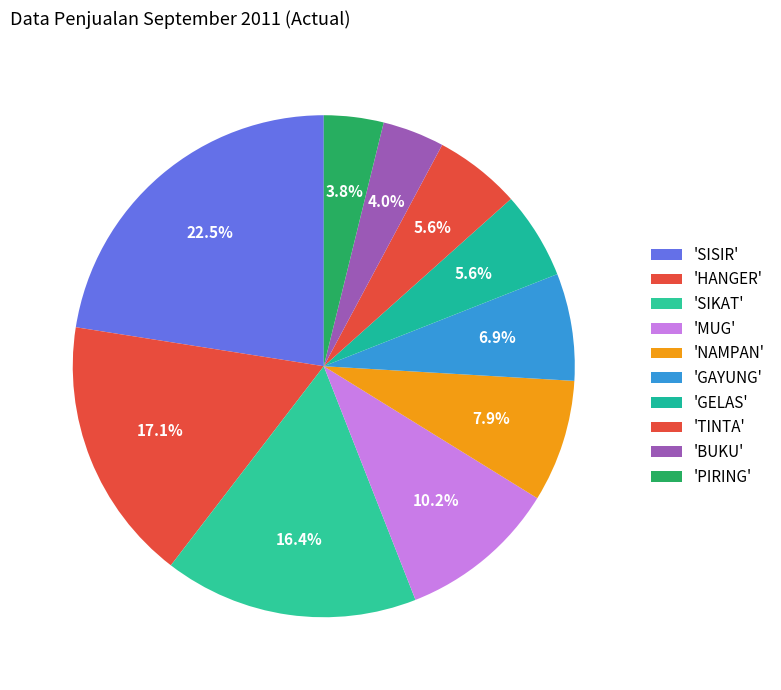

How many segments does this pie chart have?

10